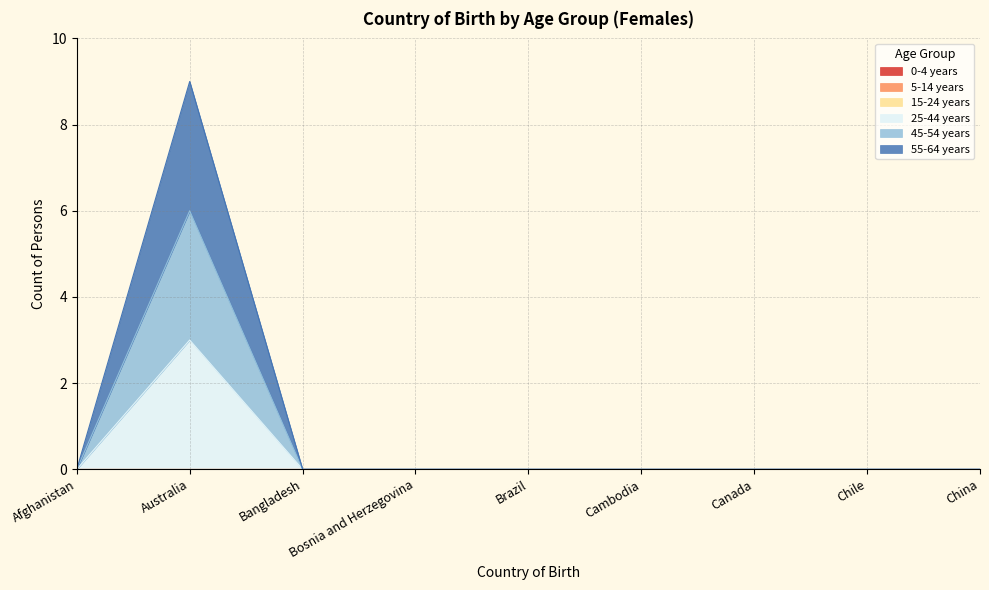

Is it true that 25-44 years equals 4 at Australia?

False